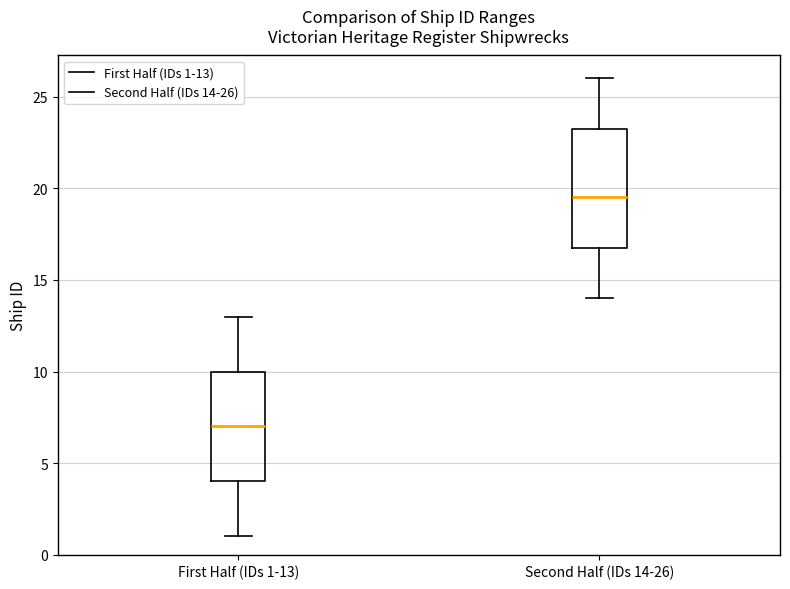

Reading left to right, transcribe this box plot: for each box, give where its median line is, the range the box spans, and where its two whiskers end, as read against the y-axis. The values are not printed on the chart, so give them approximately, as read against the axis.

First Half (IDs 1-13): median 7.0, box 4.0 to 10.0, whiskers 1.0 to 13.0
Second Half (IDs 14-26): median 19.5, box 17.0 to 23.5, whiskers 14.0 to 26.0